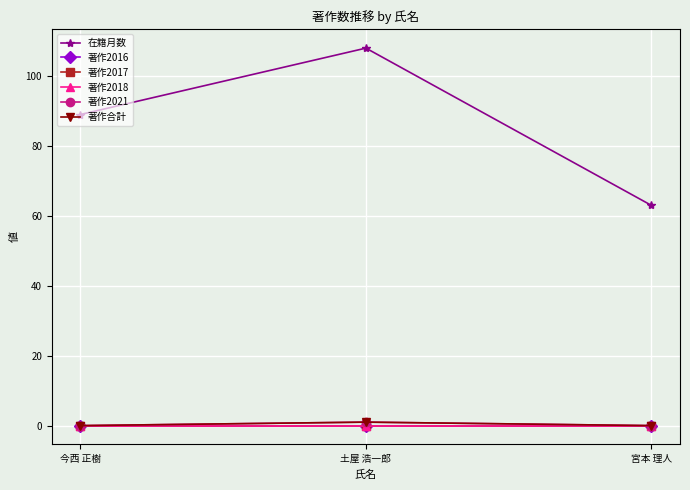

Which series has the largest total across all categories?

在籍月数